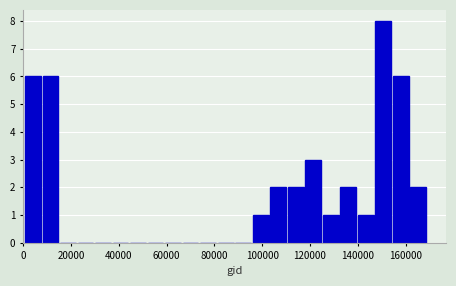

Read against the x-axis, roughly where is the centre of the tallest bar?

150000